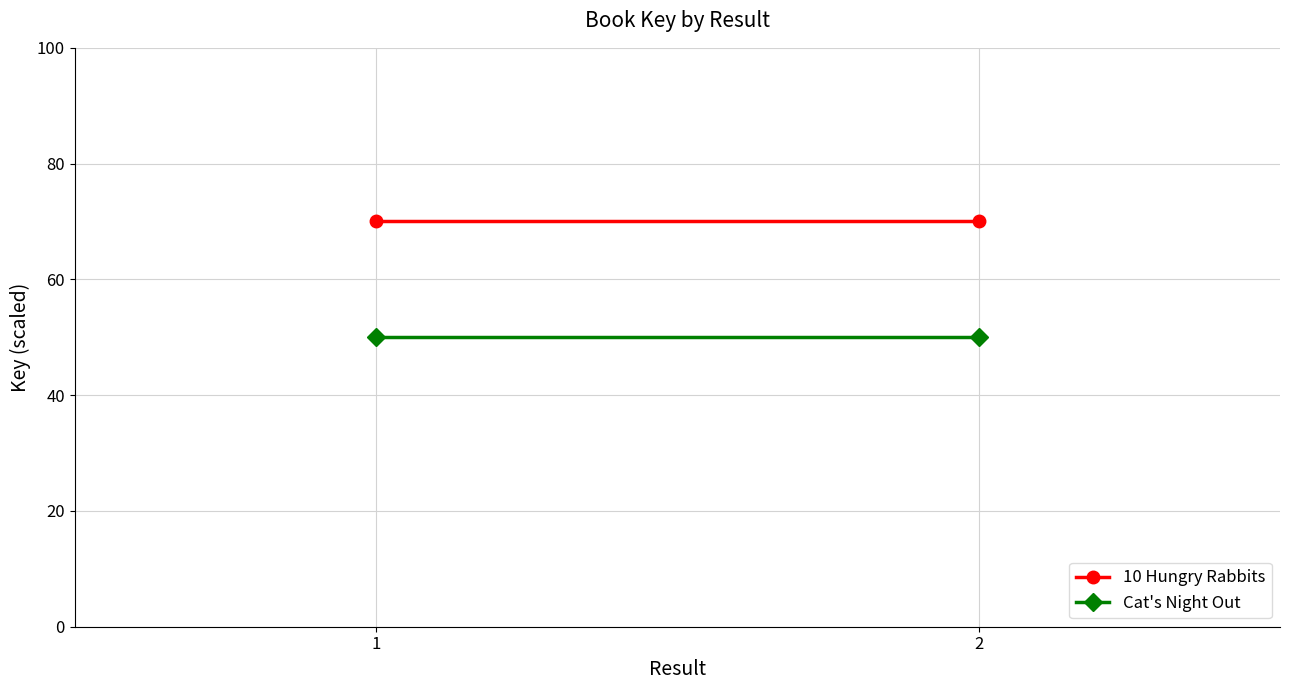

Rank the categories by 10 Hungry Rabbits value from highest to lowest.

1, 2